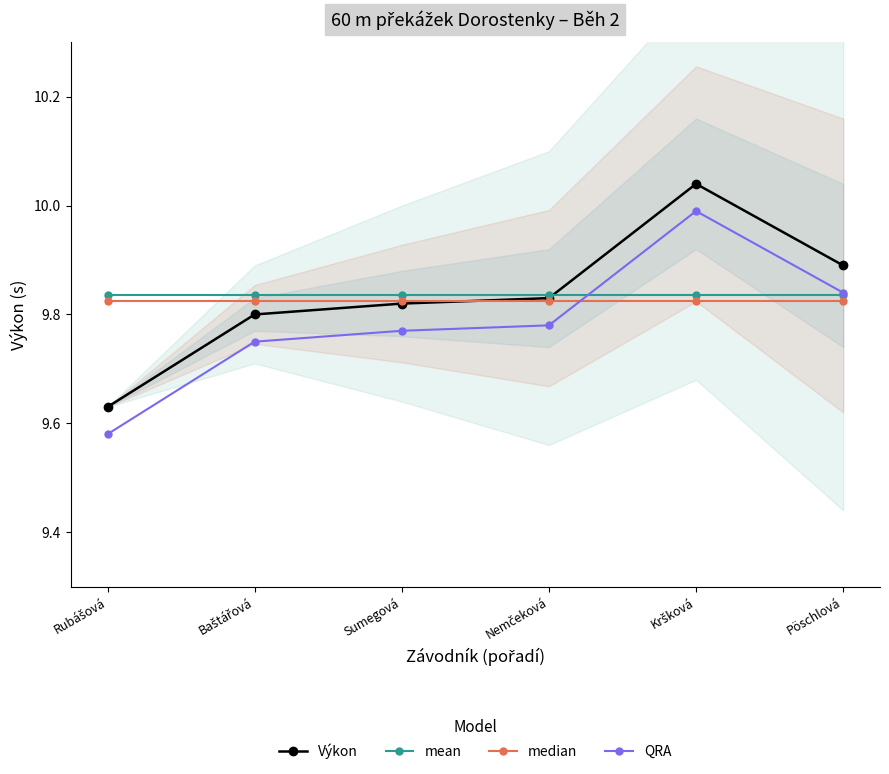

Which category has the lowest value in the mean series?

Rubášová